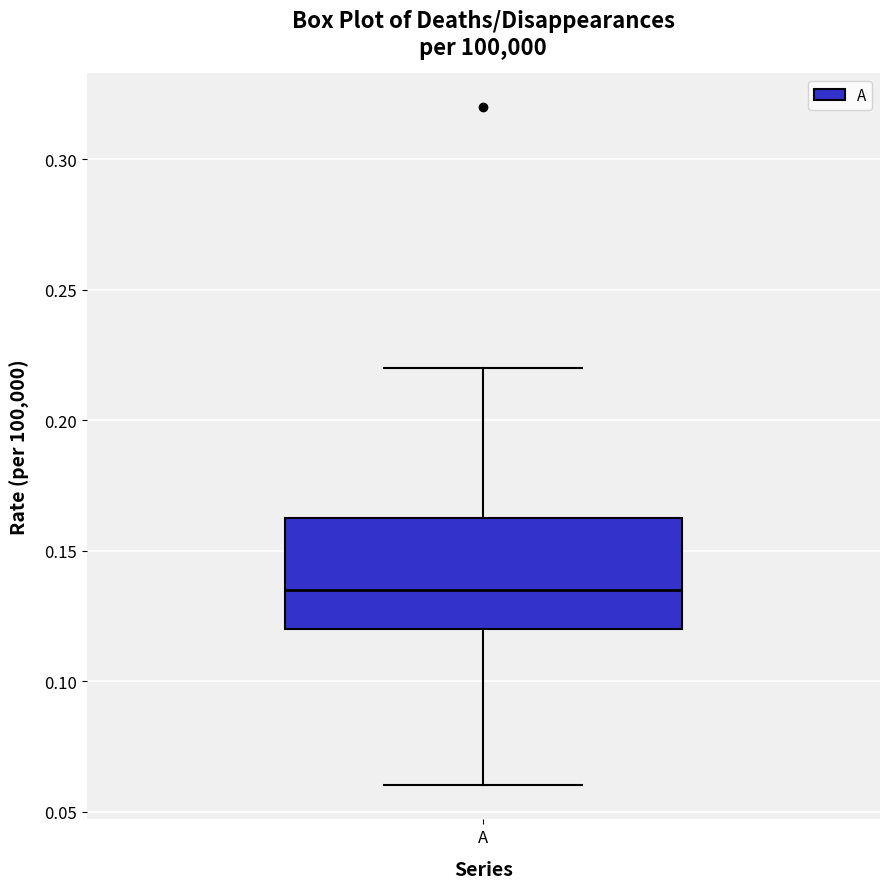

Where does the upper whisker of the box for A end on the y-axis? The values are not printed on the chart, so give them approximately, as read against the axis.

0.220